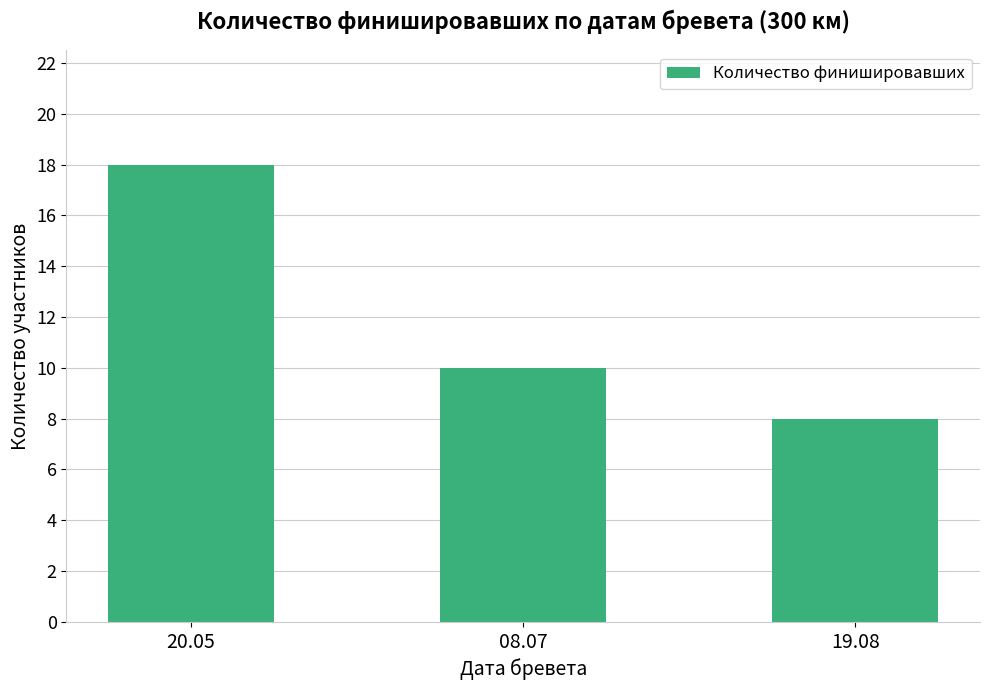

Reading right to left, transcribe all the data shown in this chart.

19.08=8	08.07=10	20.05=18